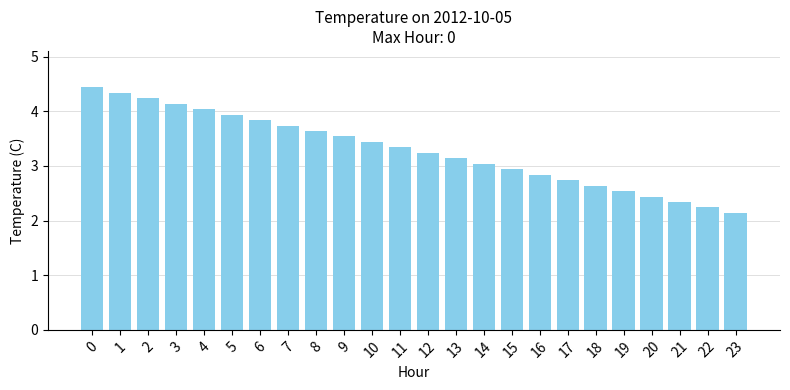

What is the approximate value at 21?

2.3